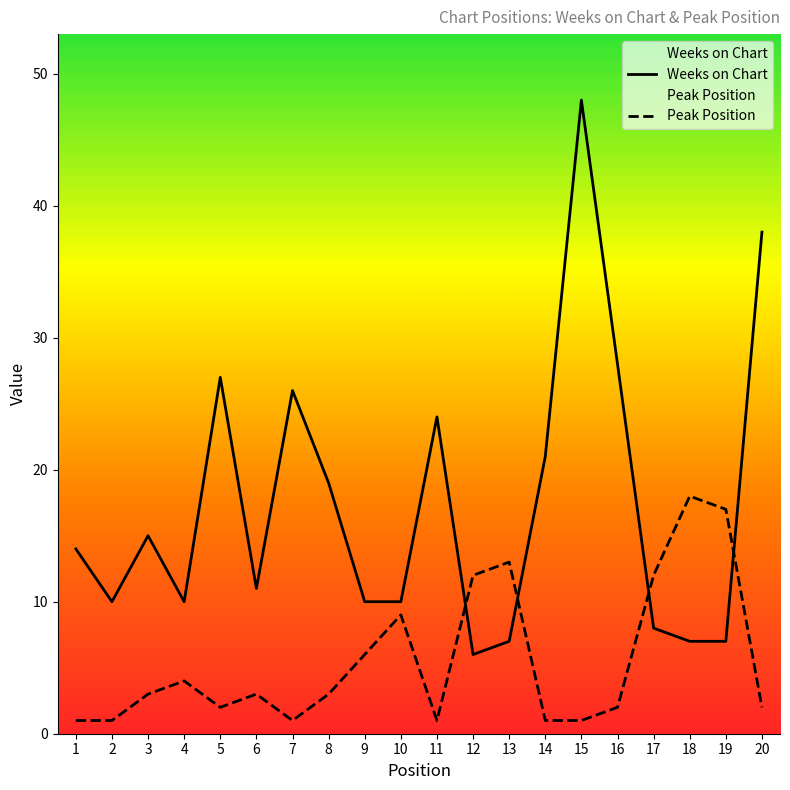

At how many categories does at least one series exceed 28?

2